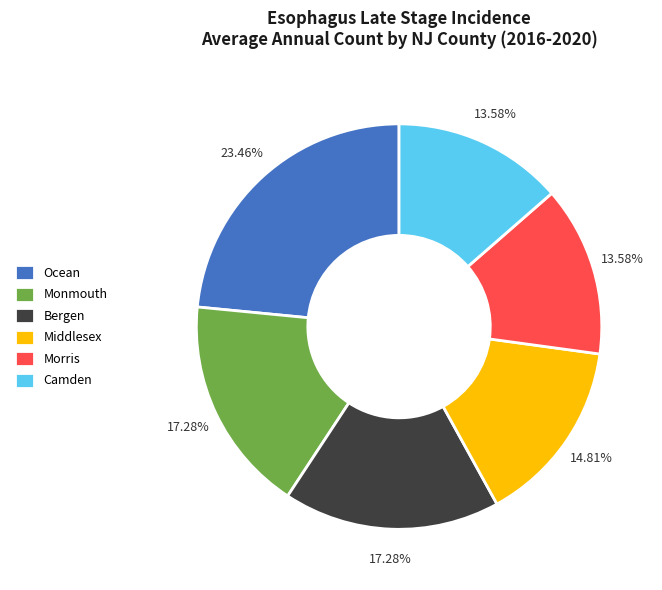

Is there any slice that represents more than half of the pie?

No